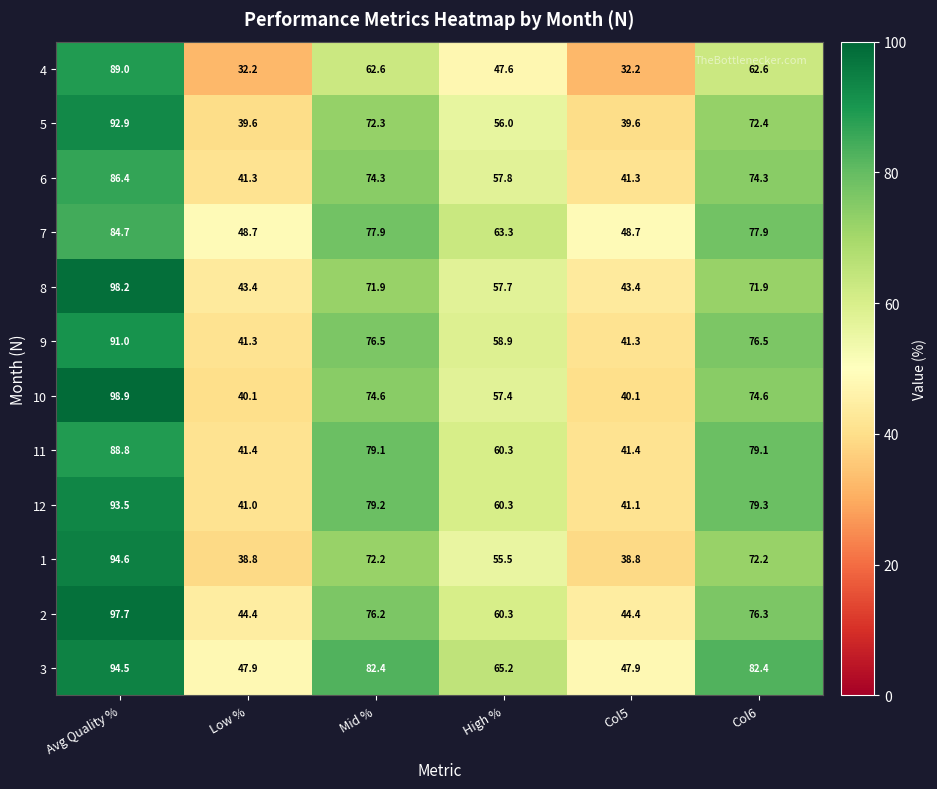

Which series has the largest total across all categories?

3